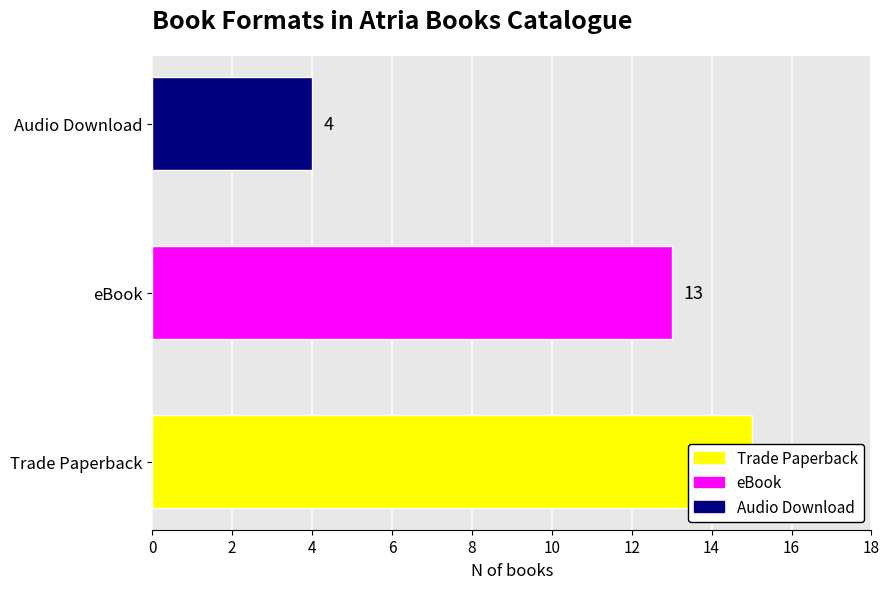

Reading left to right, list all the values displayed in this chart.

Trade Paperback=15	eBook=13	Audio Download=4